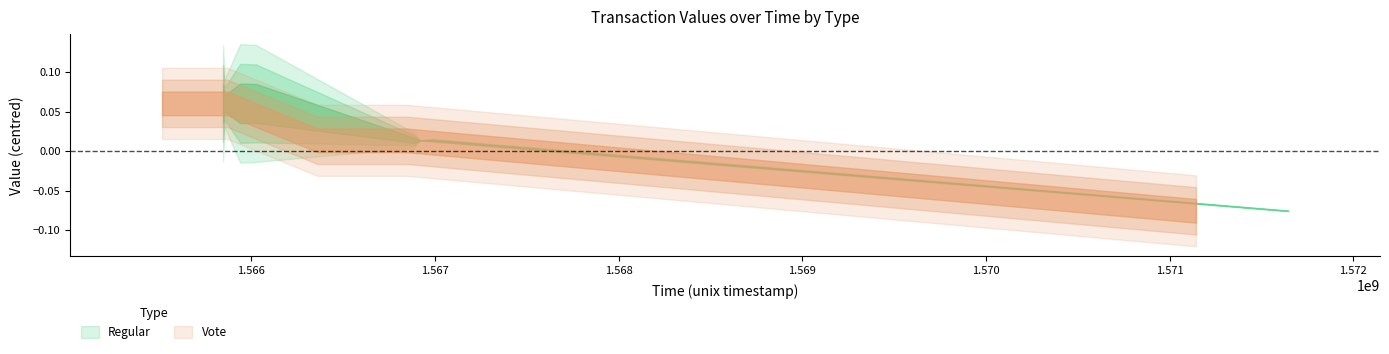

What is the sum of all Regular values?

1504.6